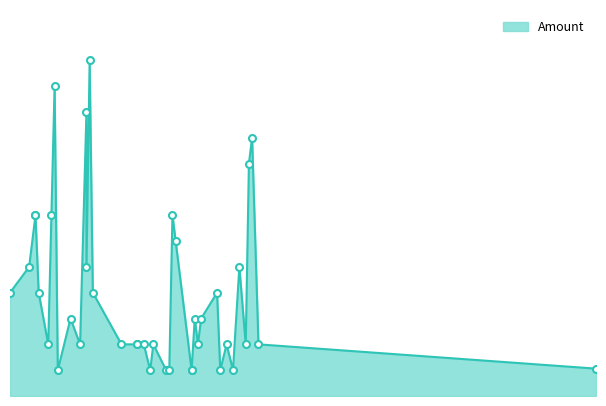

What is the value of the 35th point from the left?

5.0